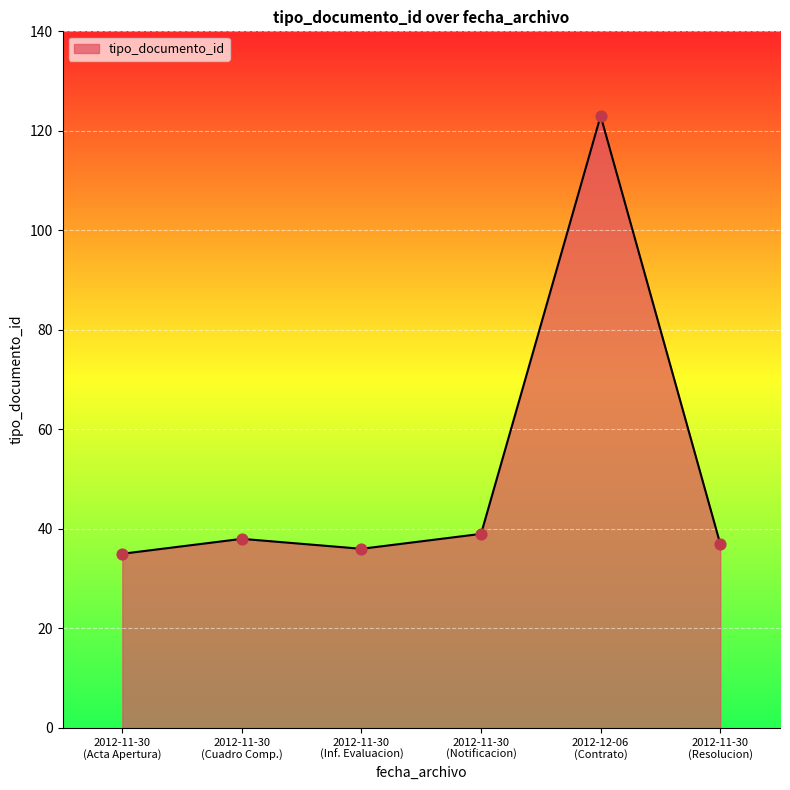

What is the smallest value displayed?

35